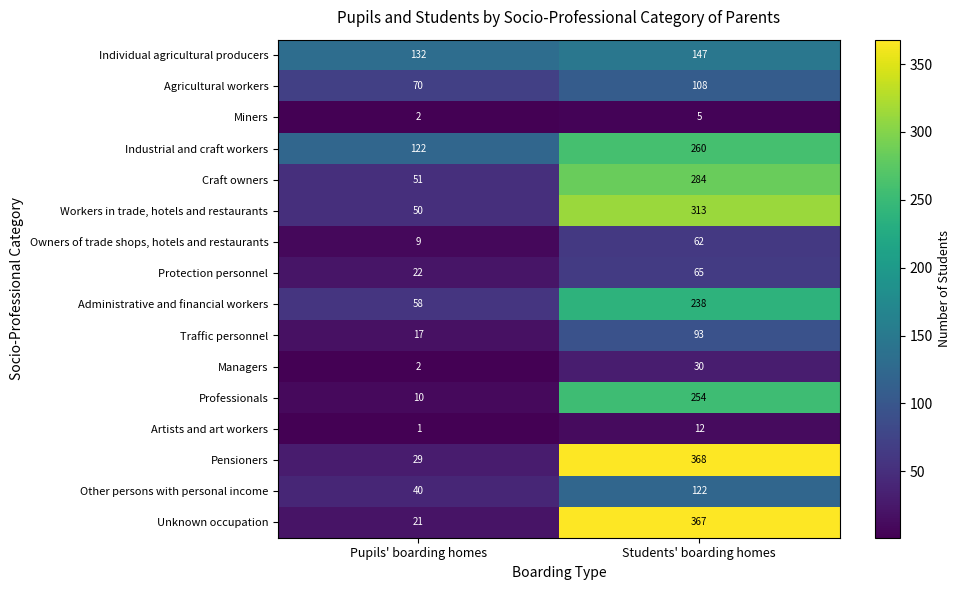

Rank the series by their maximum value, from lowest to highest.

Miners, Artists and art workers, Managers, Owners of trade shops, hotels and restaurants, Protection personnel, Traffic personnel, Agricultural workers, Other persons with personal income, Individual agricultural producers, Administrative and financial workers, Professionals, Industrial and craft workers, Craft owners, Workers in trade, hotels and restaurants, Unknown occupation, Pensioners